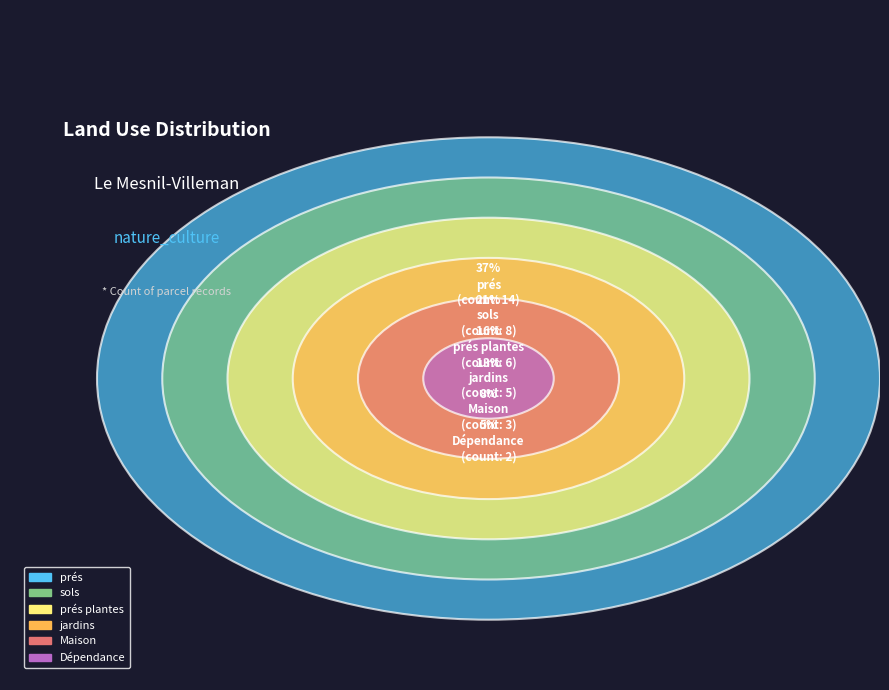

To the nearest percent, what is the difference between the Maison and prés slice percentages?

29%